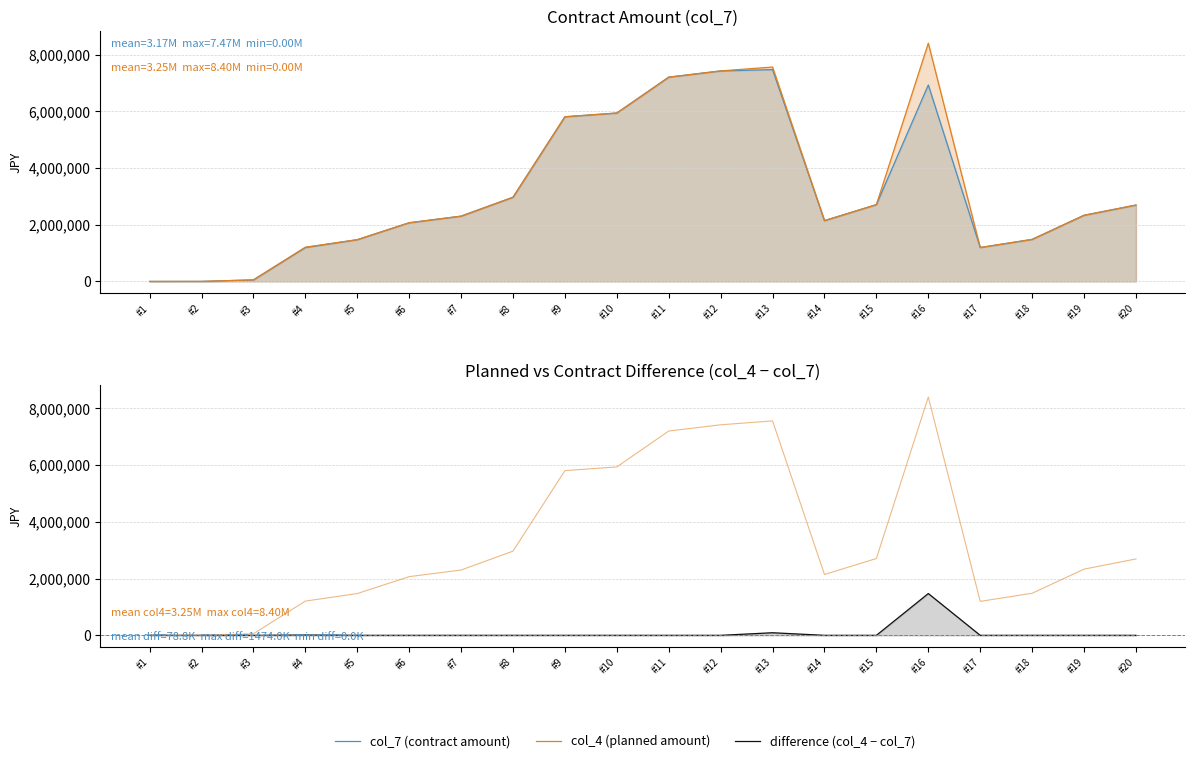

Reading left to right, list all the values displayed in this chart.

col_7 (contract amount): 847	2200	55000	1196250	1473120	2069877	2303400	2970000	5808000	5940000	7205000	7425000	7471200	2145420	2709640	6930000	1197207	1483281	2334473	2694380
col_4 (planned amount): 847	2200	55000	1207250	1473120	2069877	2303400	2970000	5808000	5940000	7205000	7425000	7562500	2145420	2709640	8404000	1197207	1483281	2334473	2694380
difference (col_4 − col_7): 0	0	0	11000	0	0	0	0	0	0	0	0	91300	0	0	1474000	0	0	0	0